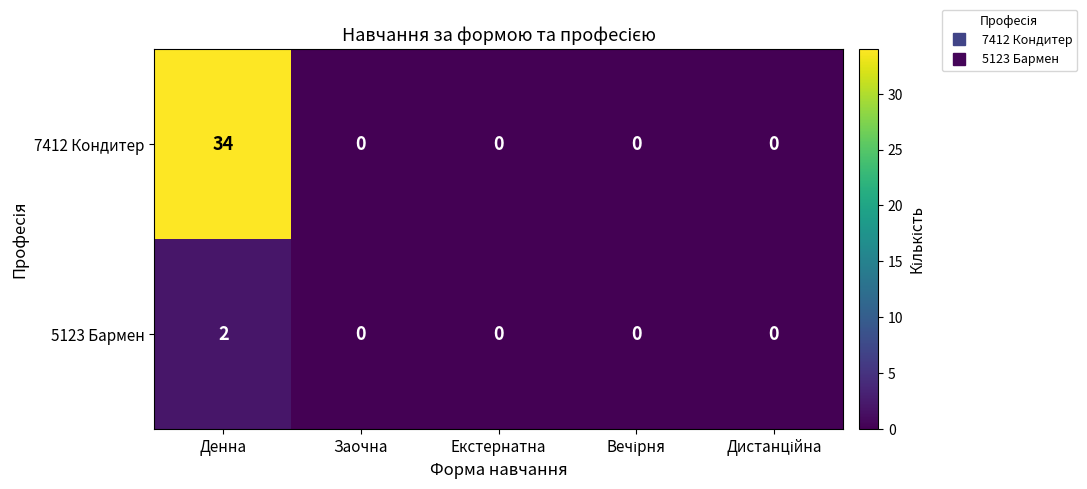

Reading right to left, transcribe all the data shown in this chart.

7412 Кондитер: 0	0	0	0	34
5123 Бармен: 0	0	0	0	2